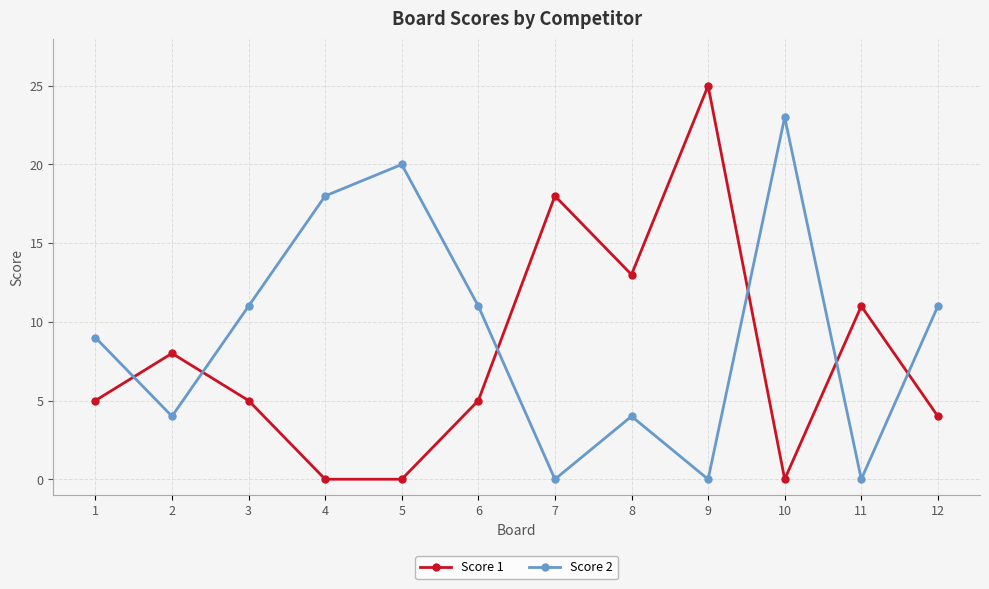

Is this an area chart (filled region under the line)?

No